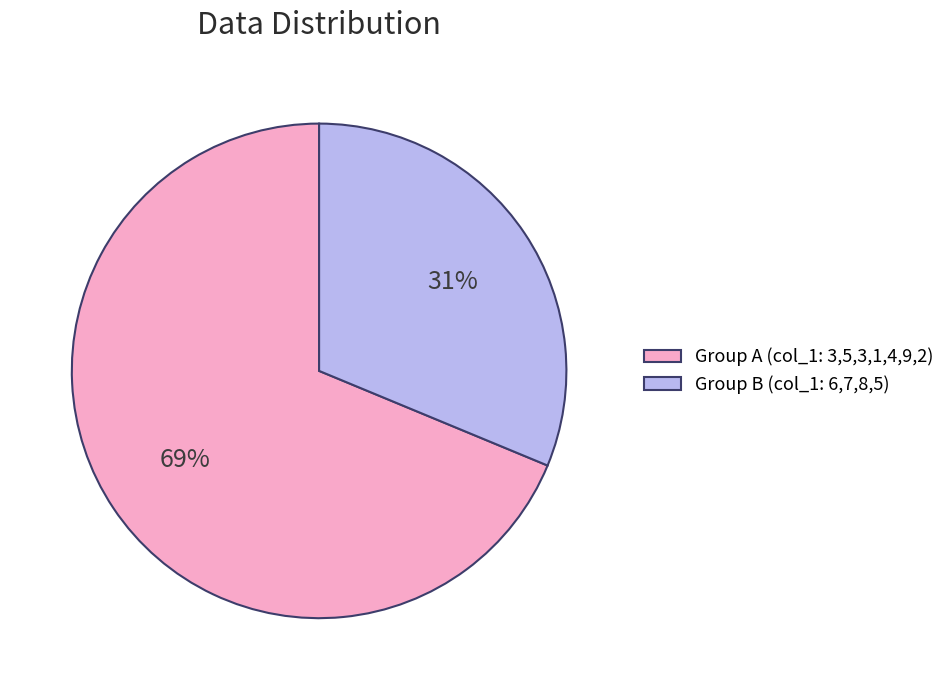

To the nearest percent, what is the combined percentage of Group B (col_1: 6,7,8,5) and Group A (col_1: 3,5,3,1,4,9,2)?

100%